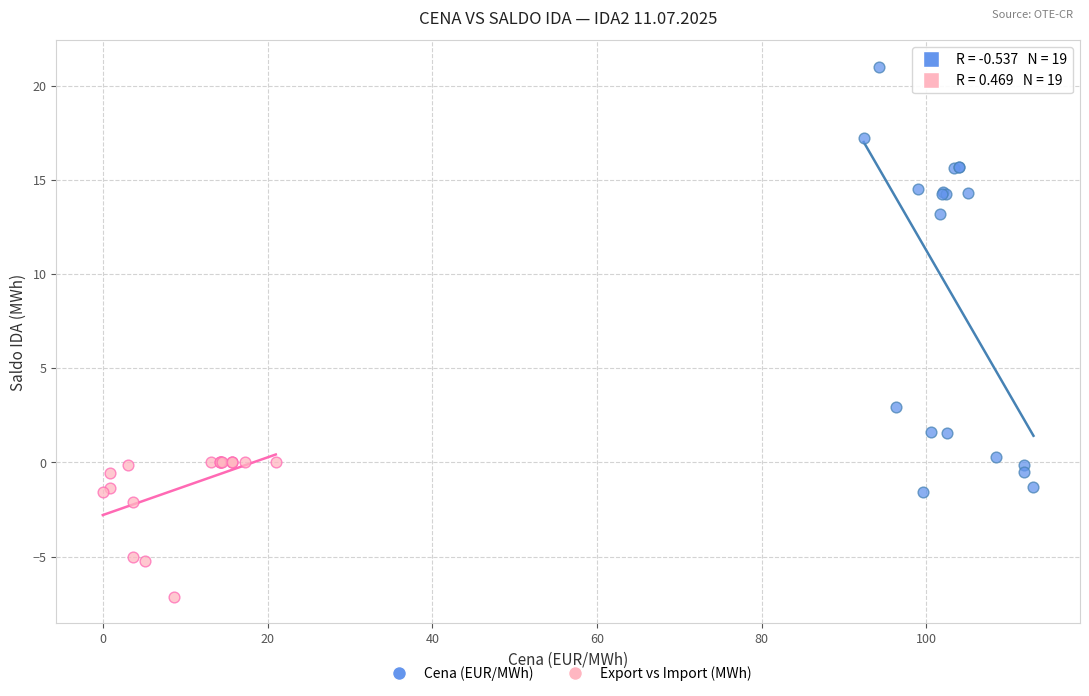

Which series reaches the minimum Y coordinate?

Export vs Import (MWh)